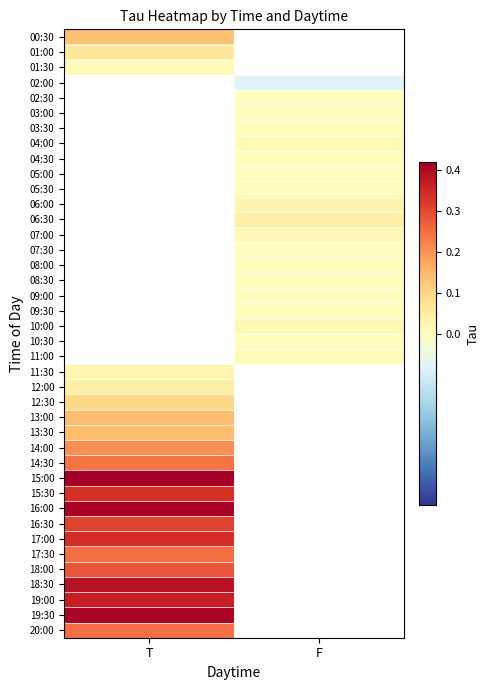

At which label does 10:30 first exceed 0?

F